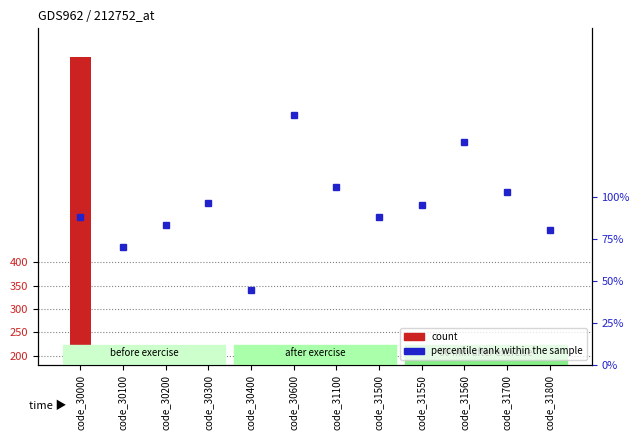

At which label does percentile rank within the sample reach its peak?

code_30600